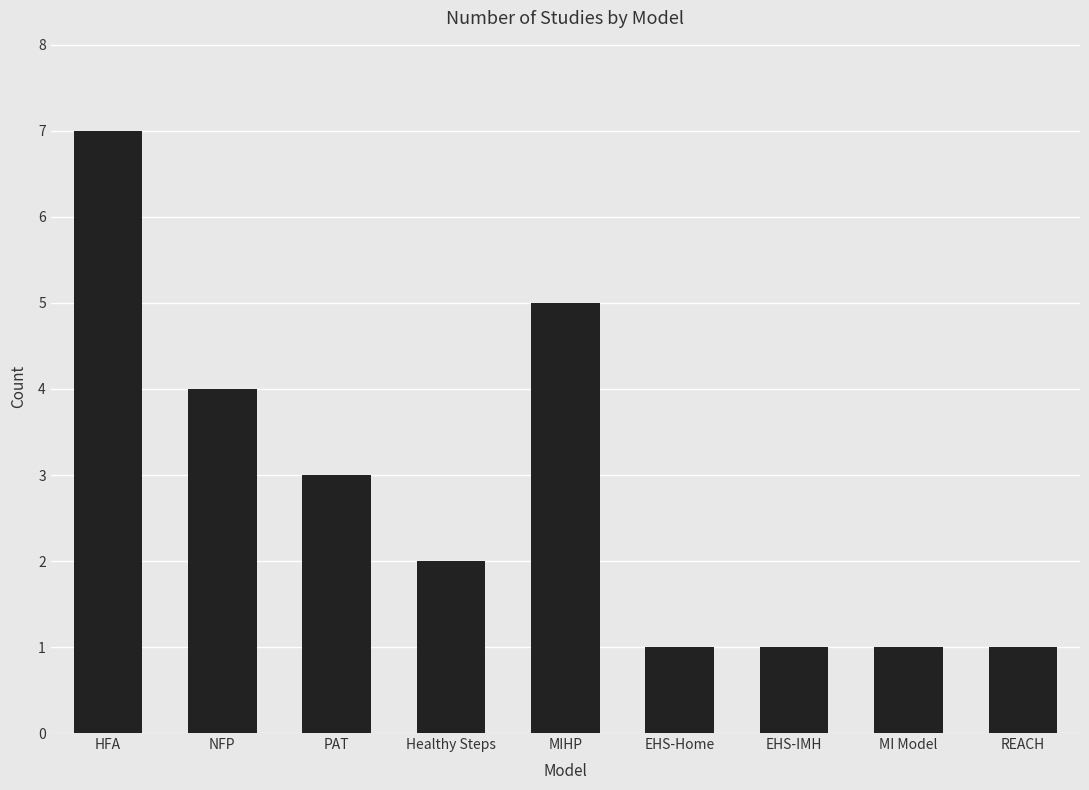

What is the difference between the maximum and minimum values?

6